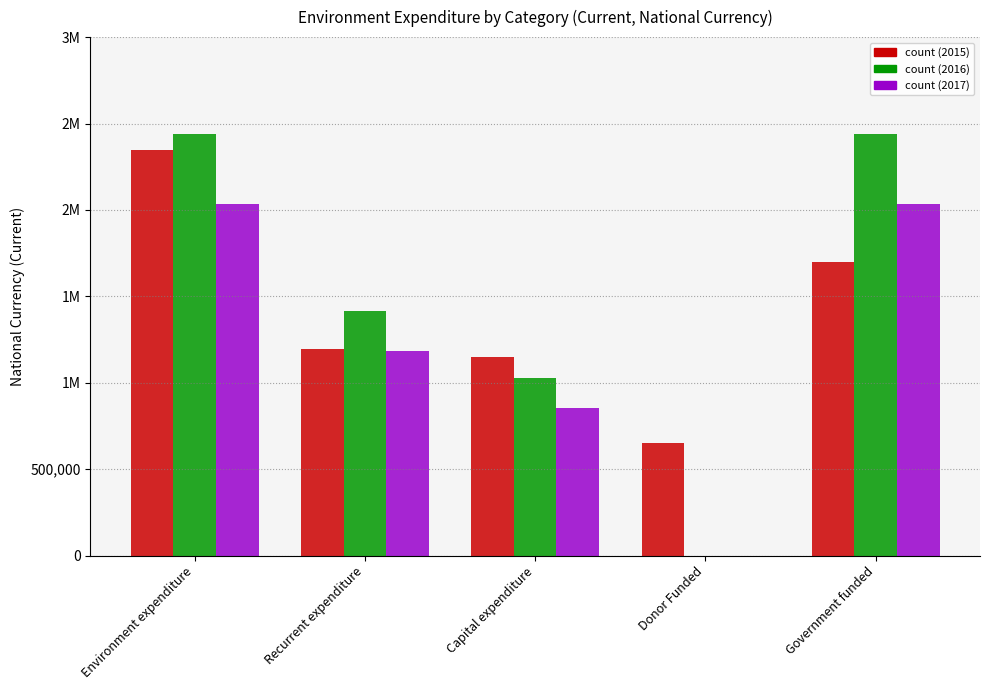

What is the spread (max minus min) of values at Government funded?

745569.5